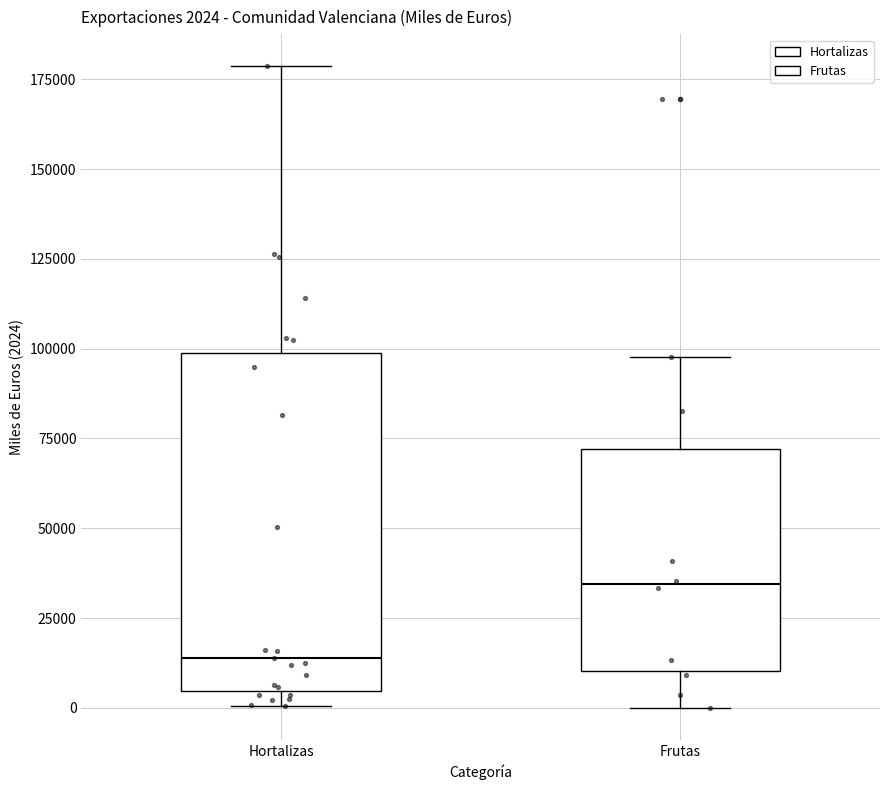

Which box is the tallest, from its lower edge to its upper edge?

Hortalizas